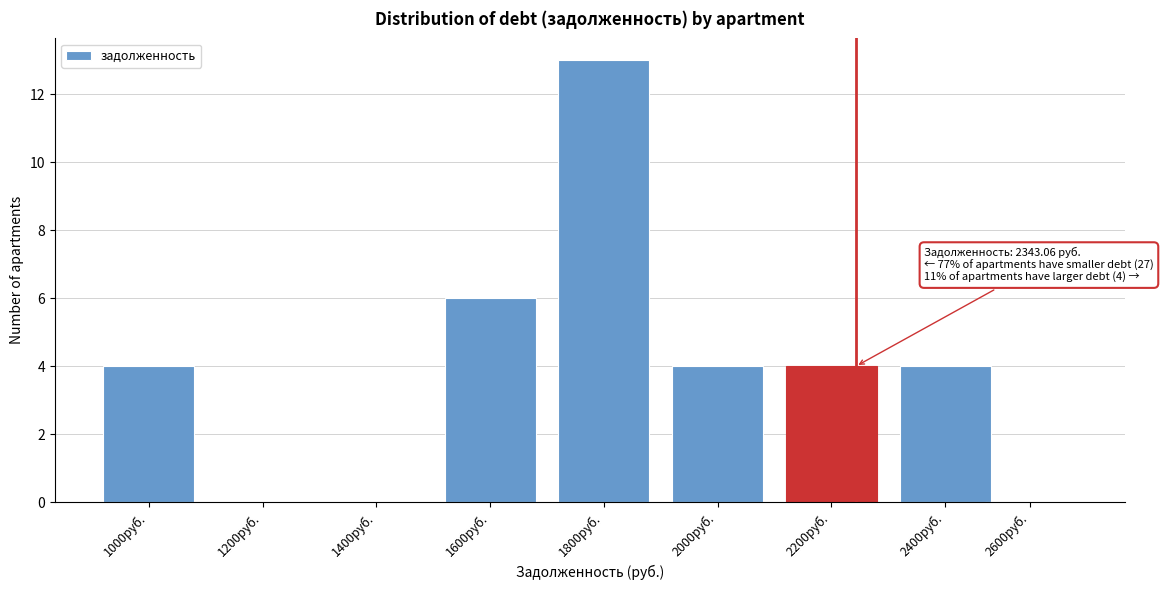

Reading left to right, list all the values displayed in this chart.

1000руб.=4	1200руб.=0	1400руб.=0	1600руб.=6	1800руб.=13	2000руб.=4	2200руб.=4	2400руб.=4	2600руб.=0